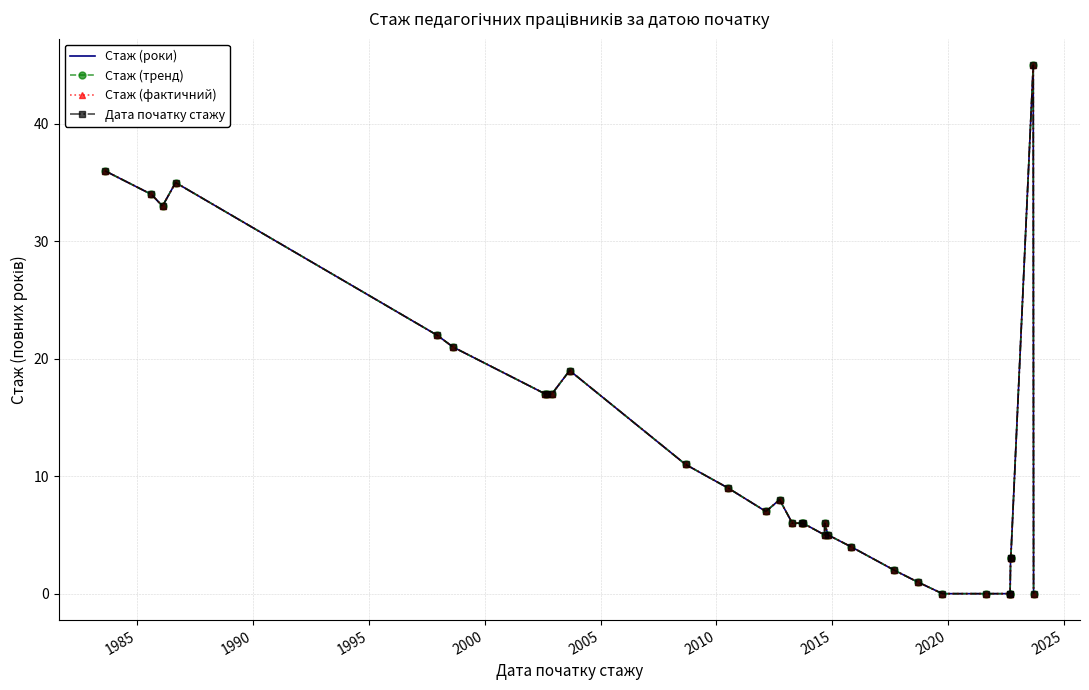

In Стаж (фактичний), how many points are lower than both neighbors (excluding endpoints)?

3